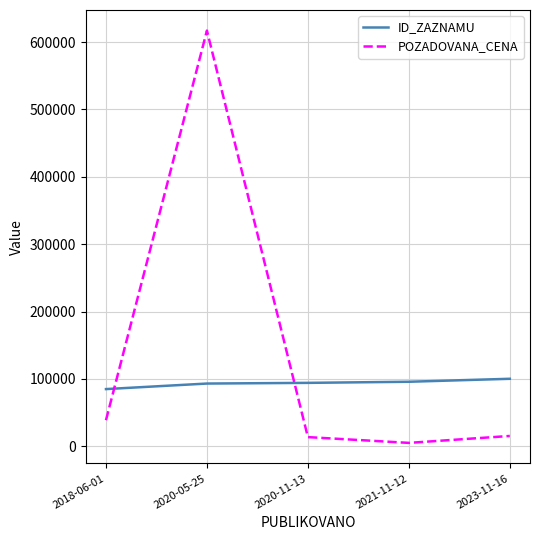

Does the chart display data point markers on the line(s)?

No